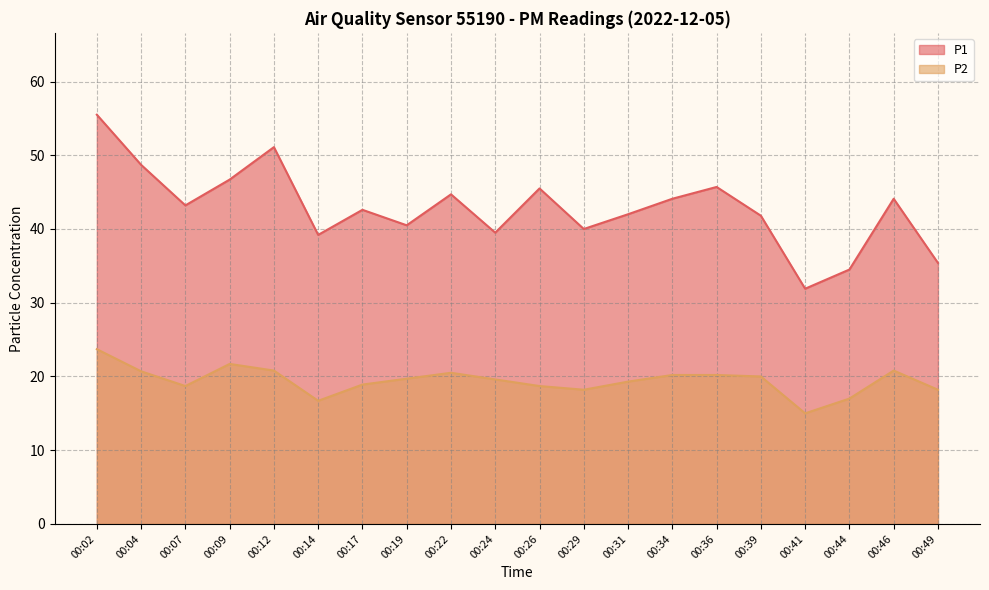

What is the greatest value displayed?

55.5